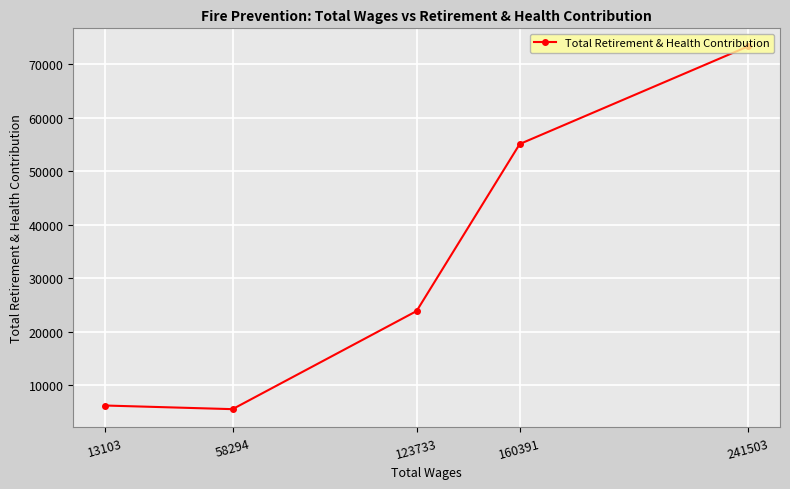

At which category does the data reach its first local valley?

58294